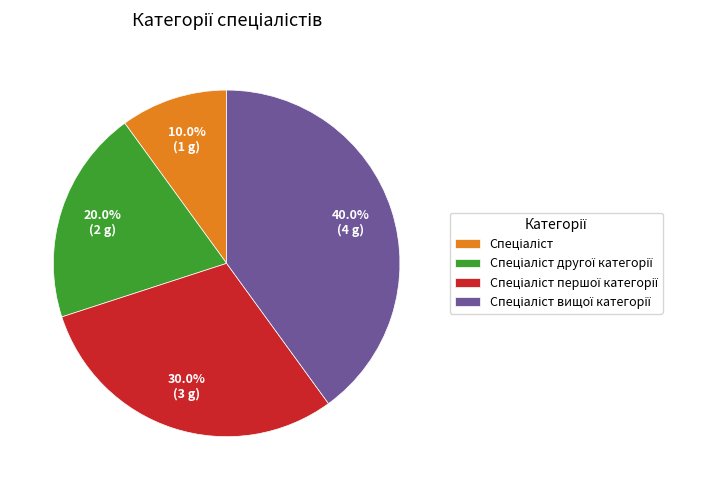

Is there any slice that represents more than half of the pie?

No